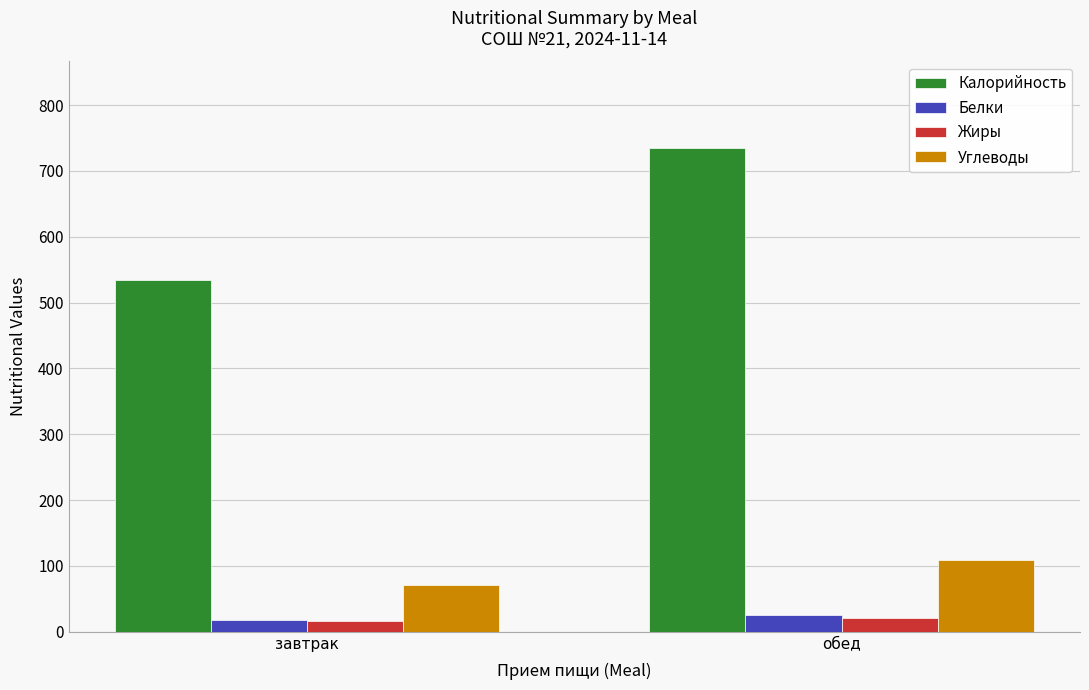

What is the spread (max minus min) of values at обед?

713.2